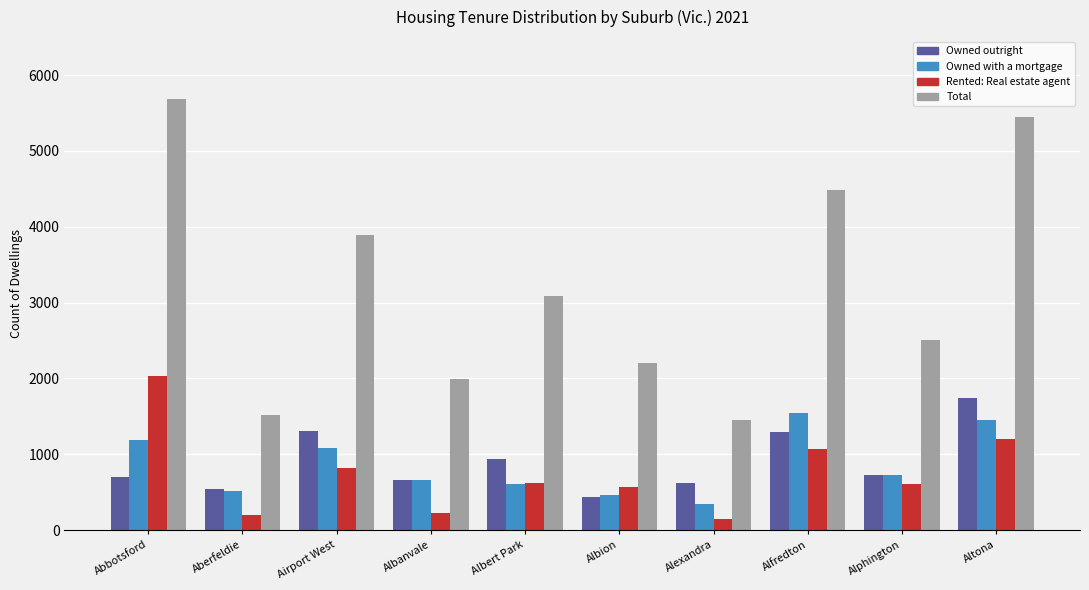

Which category has the highest value across all series?

Abbotsford